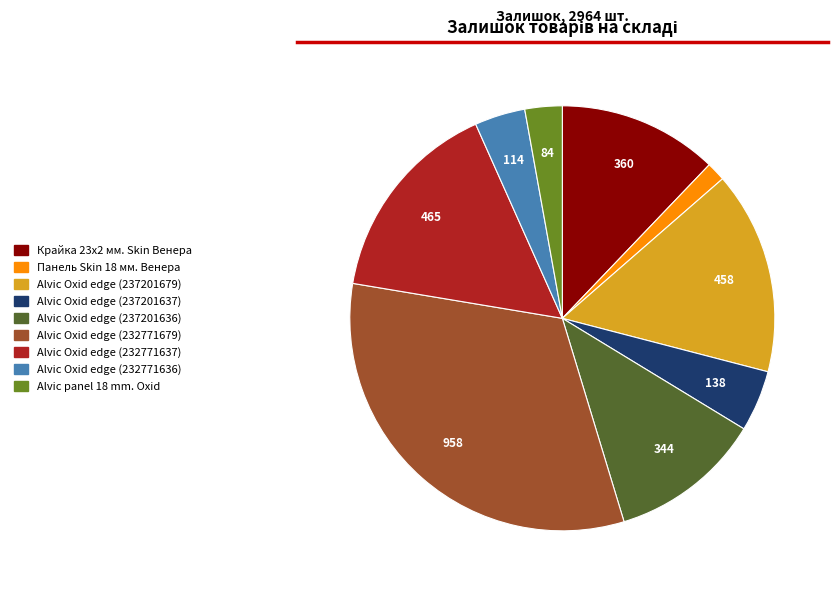

Do Alvic Oxid edge (237201637) and Крайка 23x2 мм. Skin Венера together represent more than half of the pie?

No